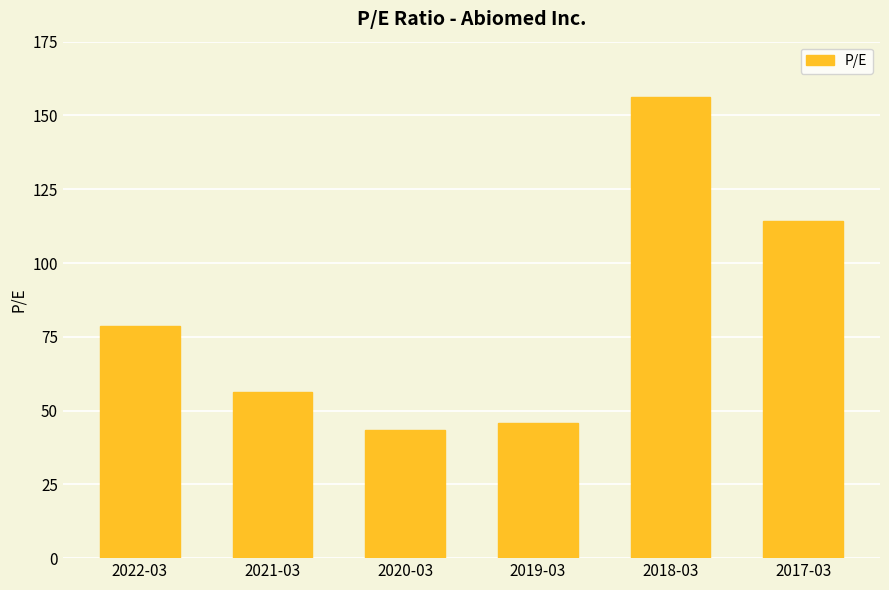

What is the approximate value at 2019-03?

45.8